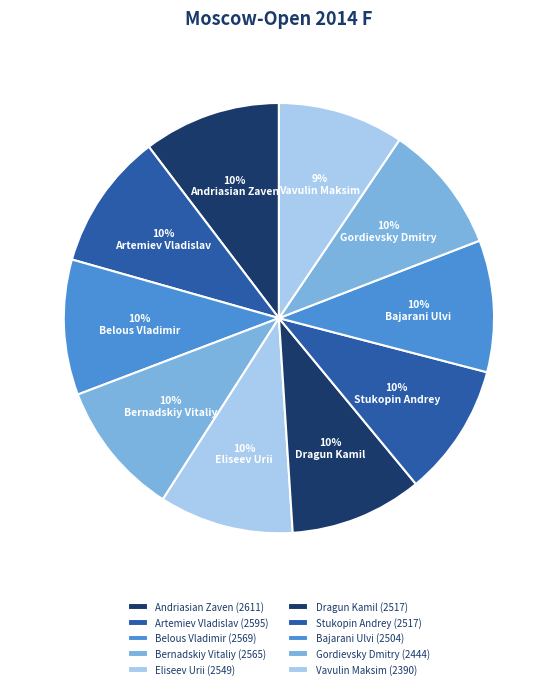

What is the total percentage of Dragun Kamil and Gordievsky Dmitry?

19.6%